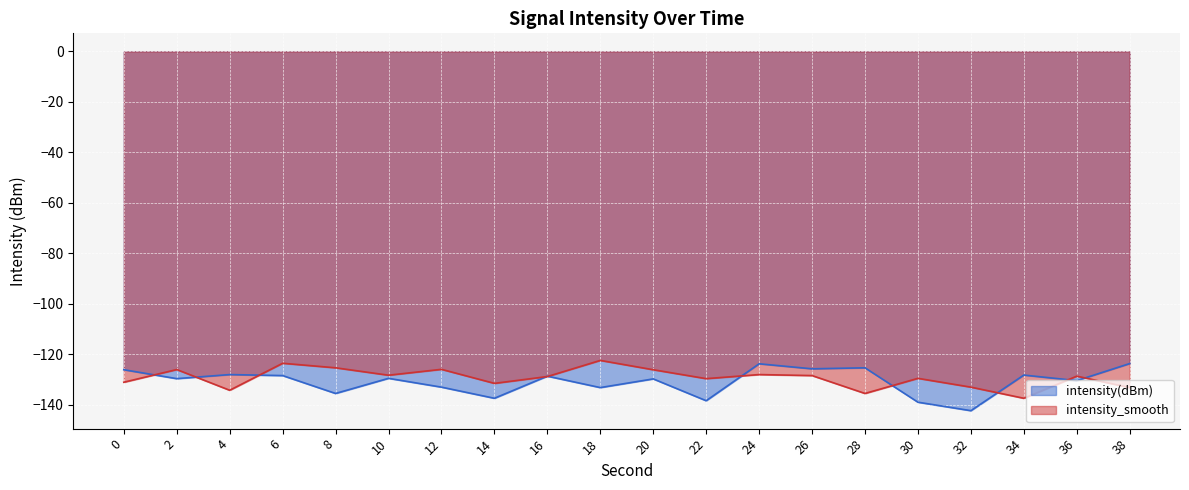

What is the difference between the intensity_smooth values at 18 and 30?

7.1